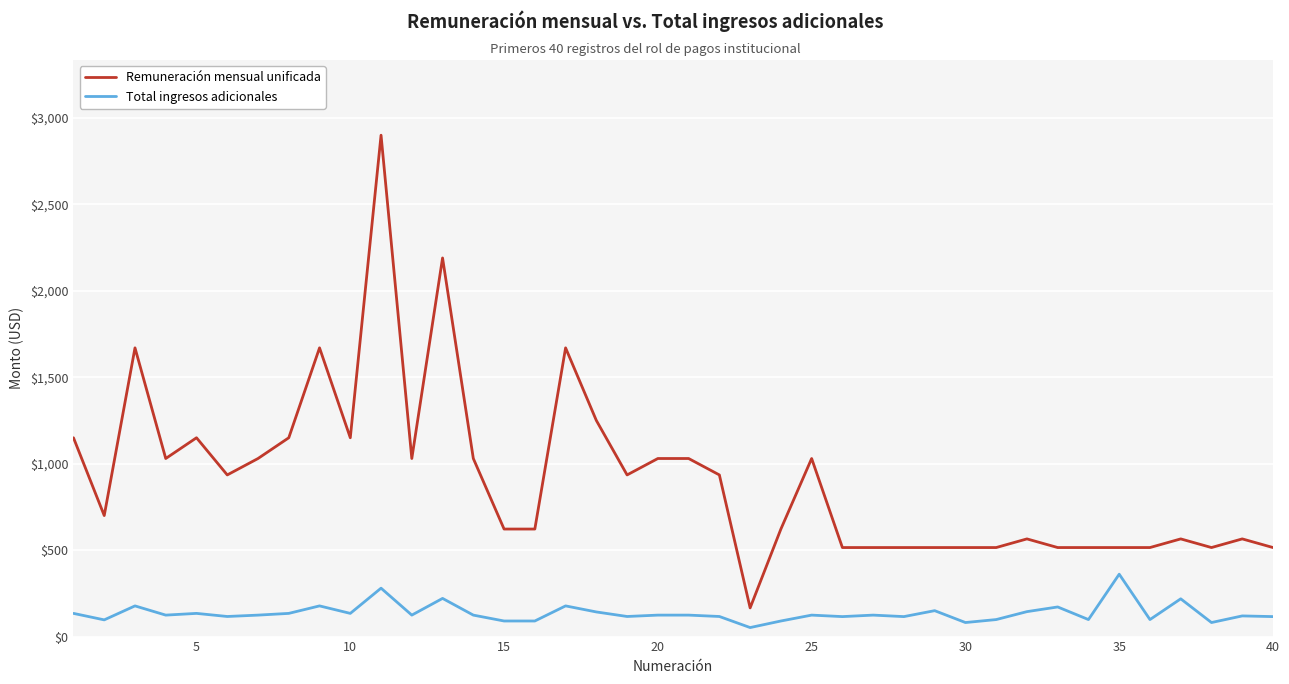

True or false: Remuneración mensual unificada and Total ingresos adicionales intersect in this chart.

False